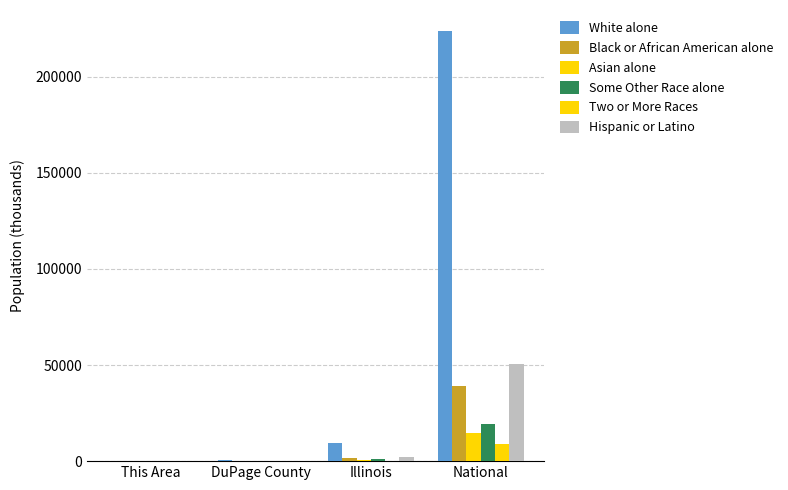

Count the number of categories in the chart.

4